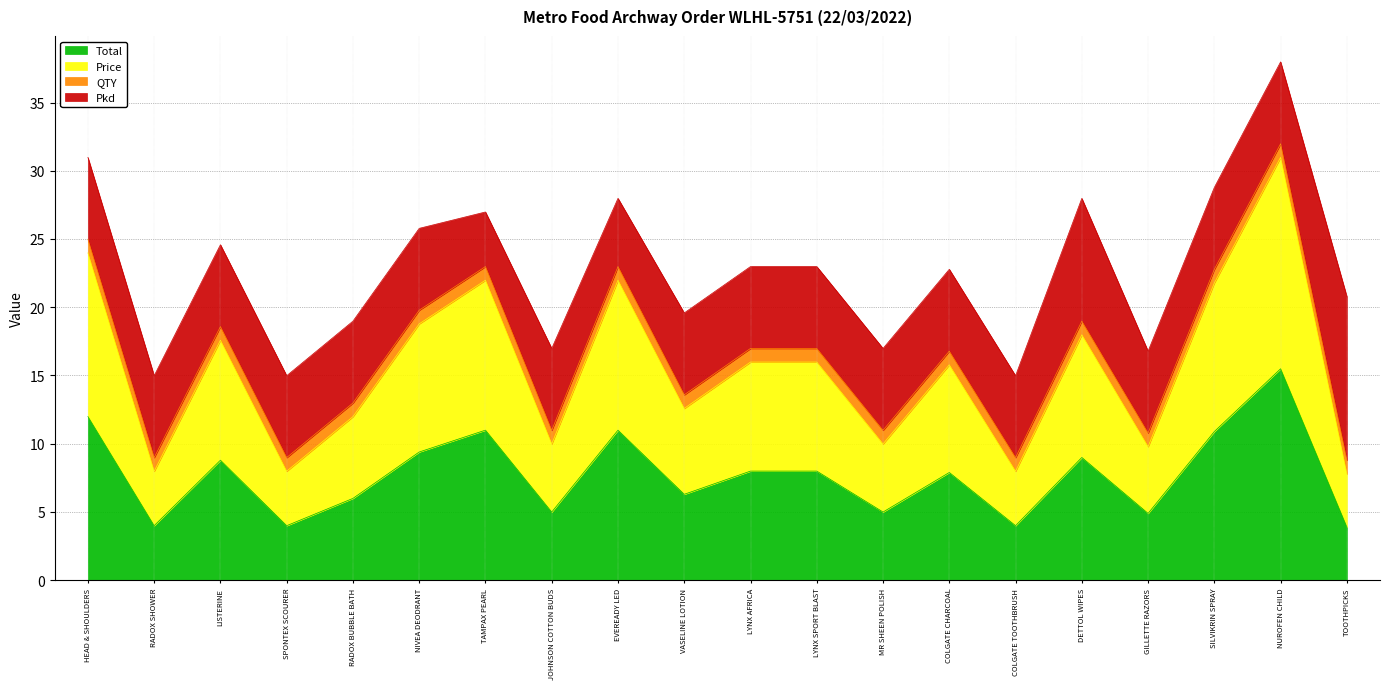

Does the chart display data point markers on the line(s)?

No